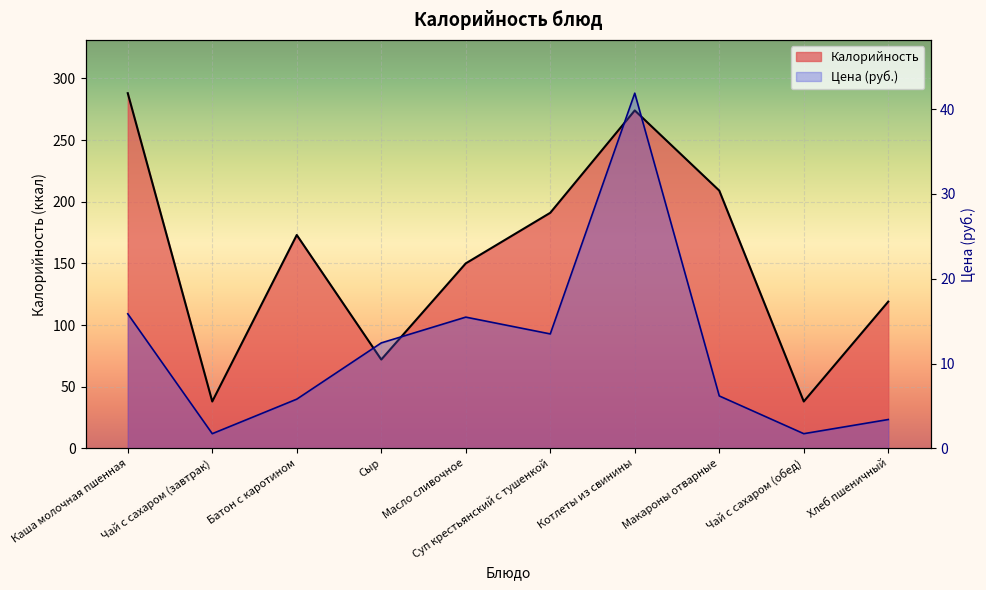

True or false: the data shows 22 at Чай с сахаром (завтрак).

False